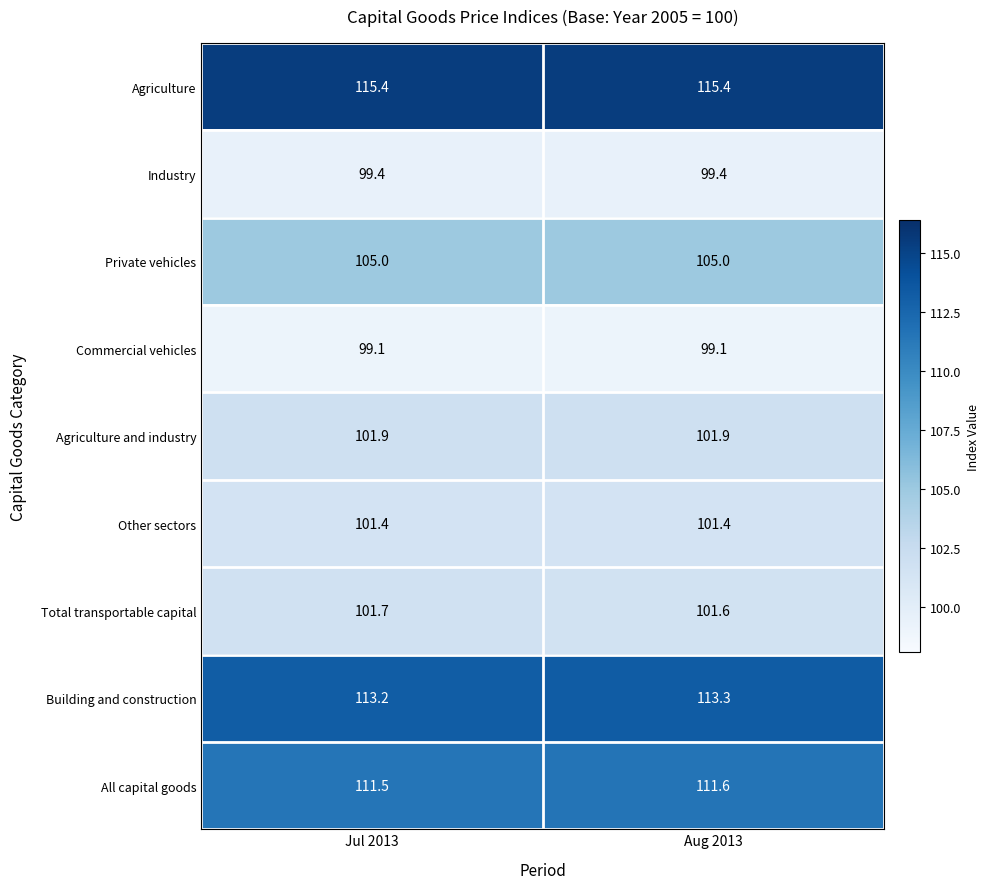

Reading left to right, list all the values displayed in this chart.

Agriculture: Jul 2013=115.4	Aug 2013=115.4
Industry: Jul 2013=99.4	Aug 2013=99.4
Private vehicles: Jul 2013=105.0	Aug 2013=105.0
Commercial vehicles: Jul 2013=99.1	Aug 2013=99.1
Agriculture and industry: Jul 2013=101.9	Aug 2013=101.9
Other sectors: Jul 2013=101.4	Aug 2013=101.4
Total transportable capital: Jul 2013=101.7	Aug 2013=101.6
Building and construction: Jul 2013=113.2	Aug 2013=113.3
All capital goods: Jul 2013=111.5	Aug 2013=111.6